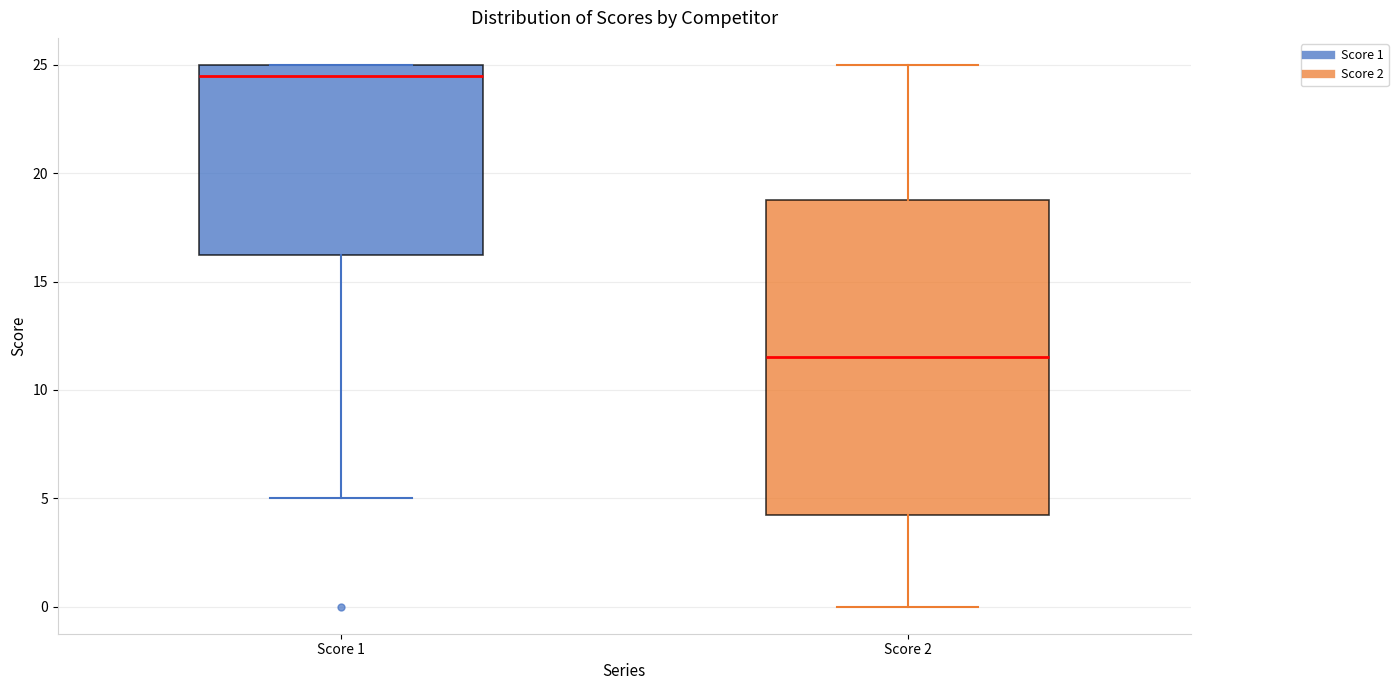

Which box's median line is the highest?

Score 1